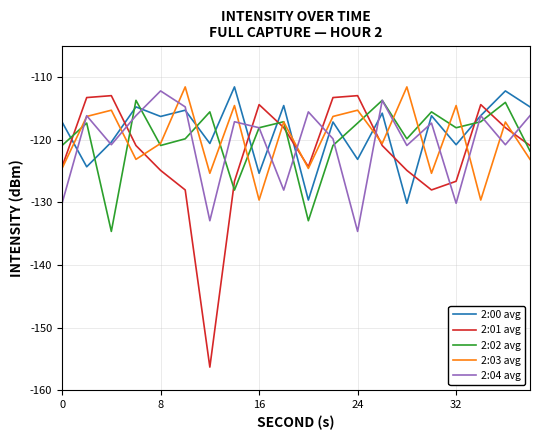

Which series has the largest range (max minus min)?

2:01 avg